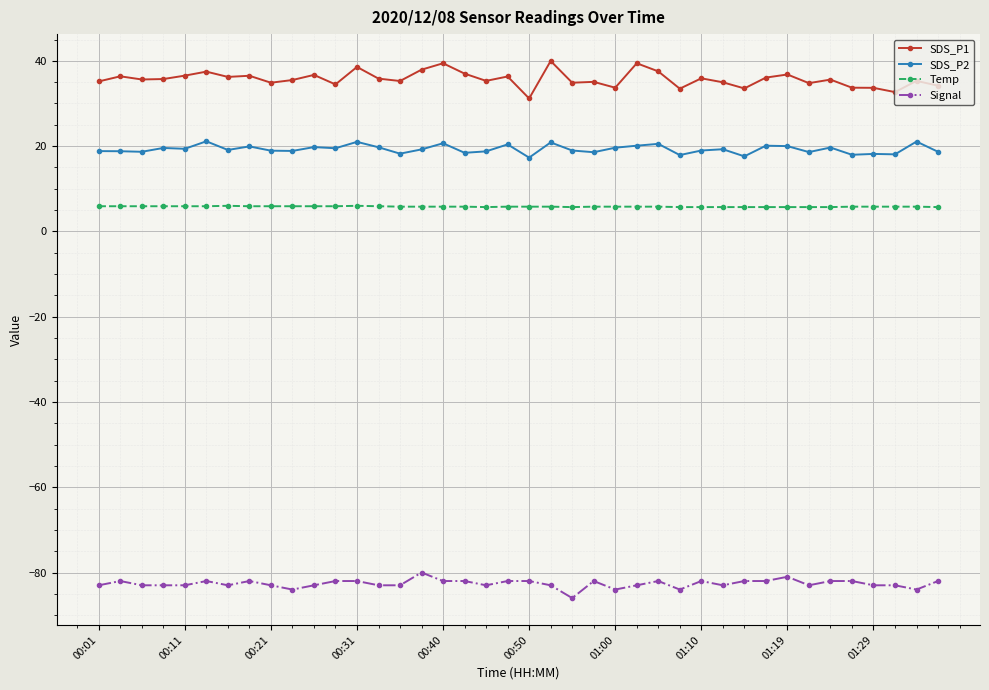

Which series has the widest spread of values?

SDS_P1